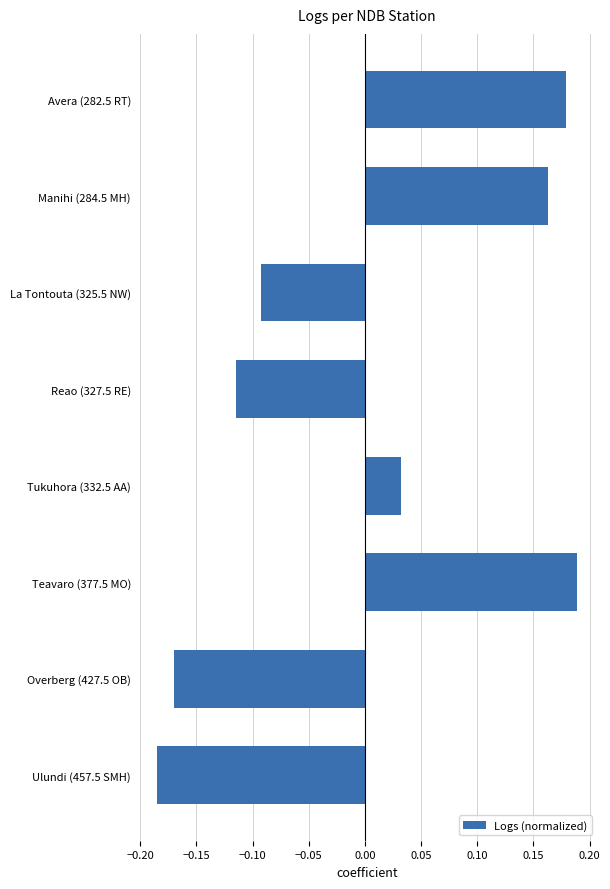

What is the label of the 8th bar from the top?

Ulundi (457.5 SMH)